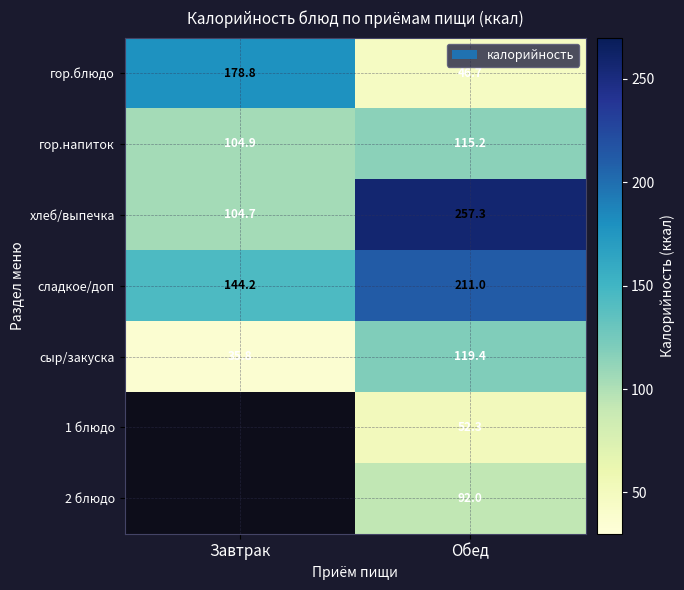

Which label corresponds to the smallest value in the chart?

Завтрак